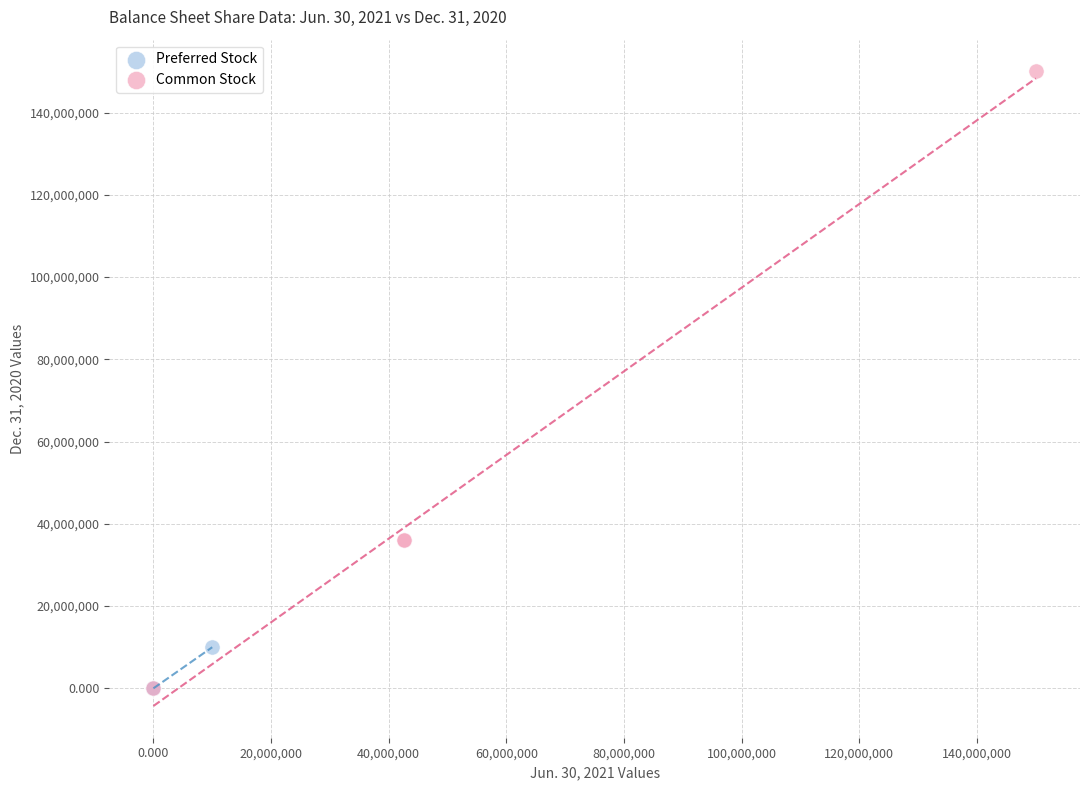

Which series contains the highest Y value?

Common Stock